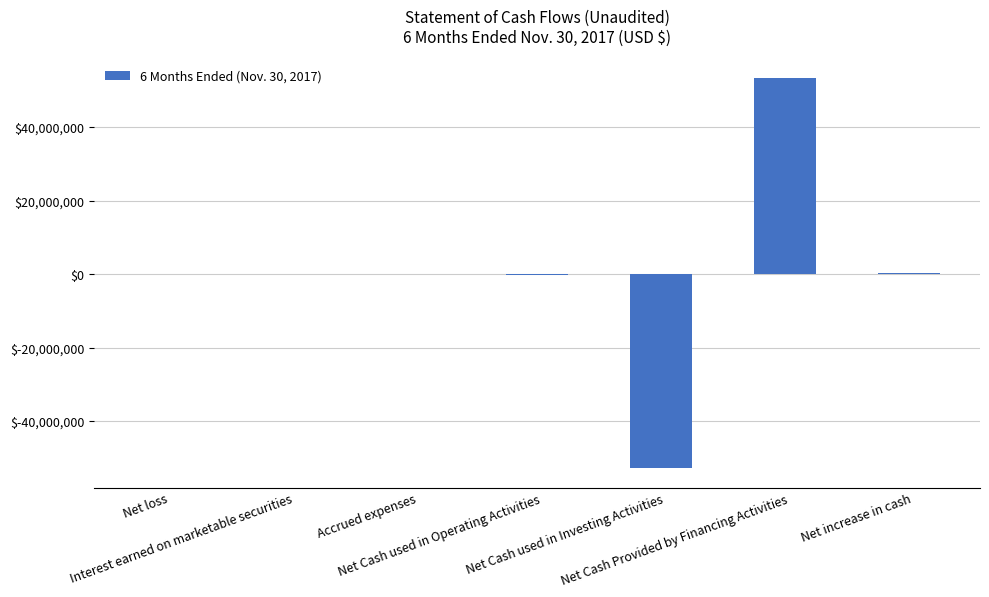

What is the sum of all values?

715363